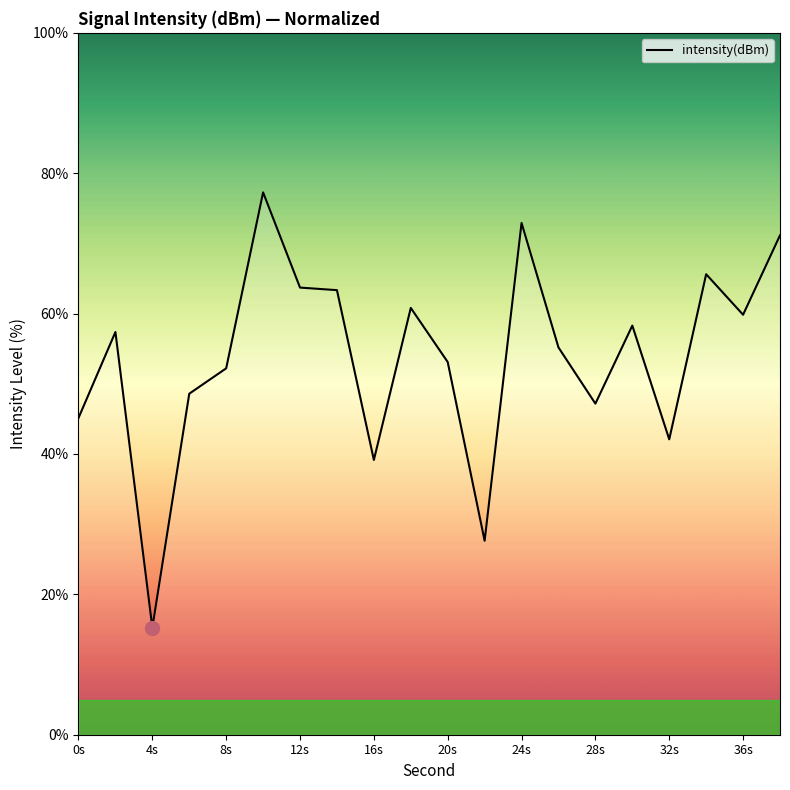

How many distinct data groups are displayed?

1